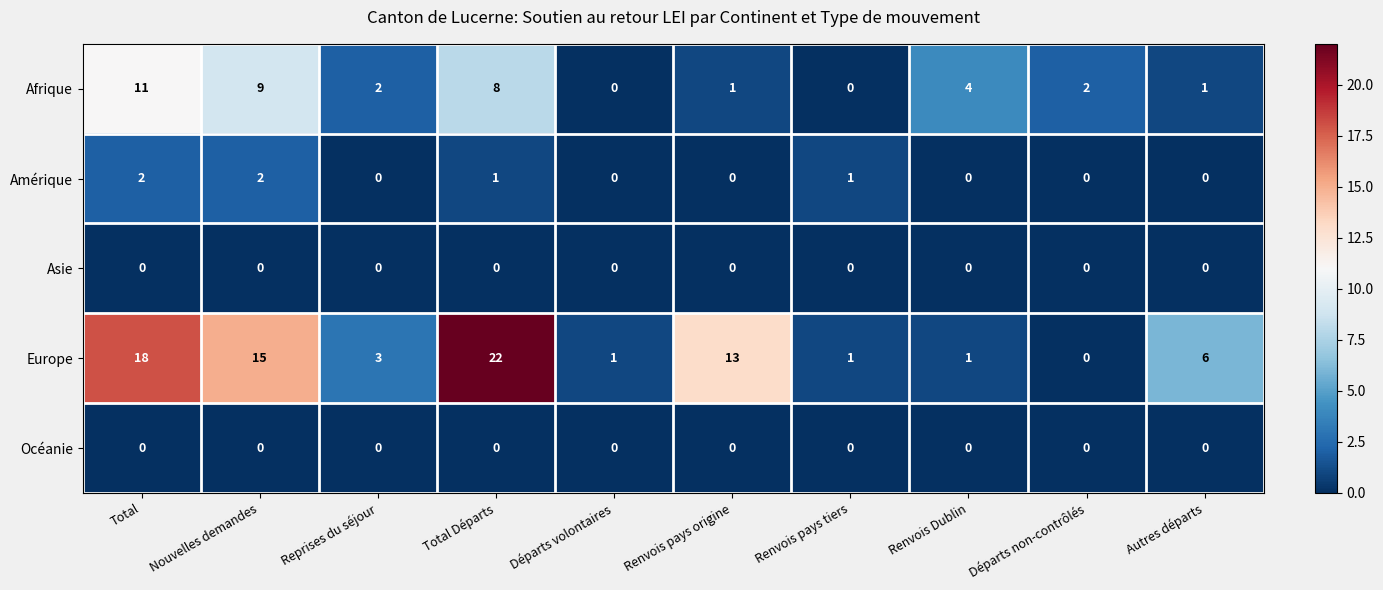

What is the difference between the maximum and minimum values in the Europe series?

22